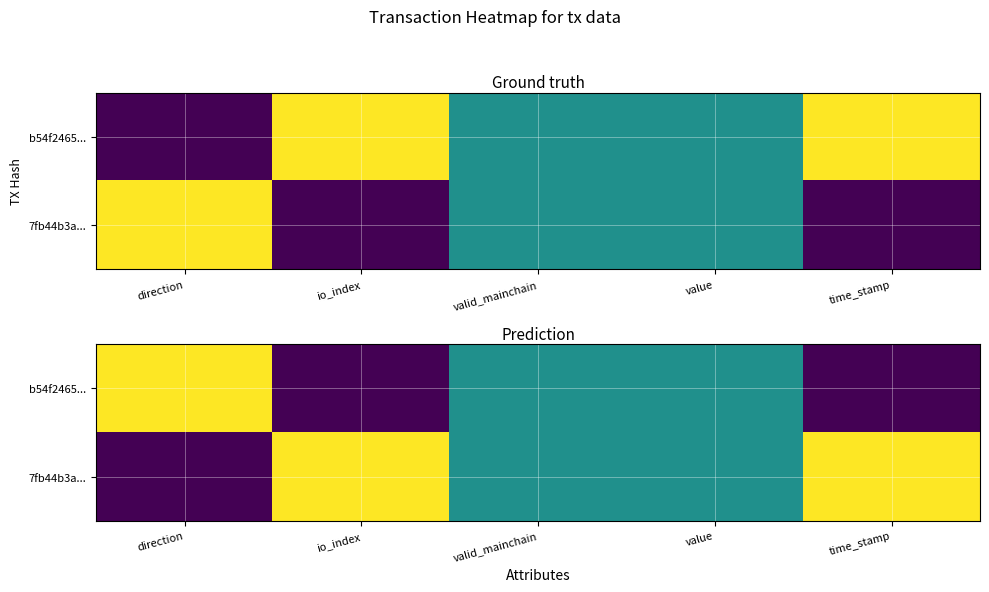

At how many categories does at least one series exceed 0?

5